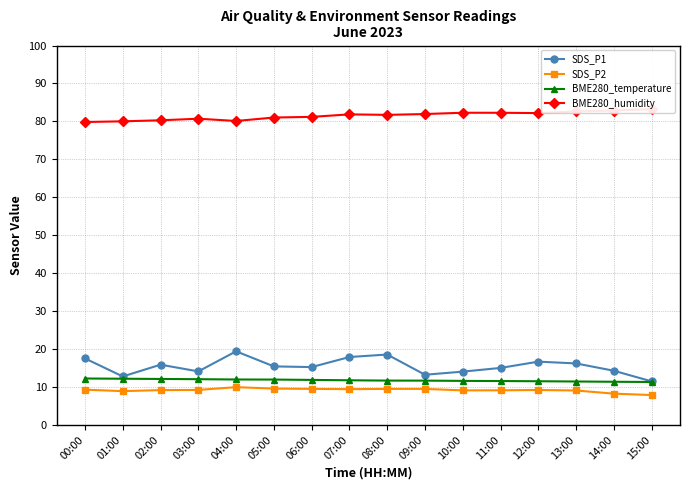

At which category is the sum across all series the highest?

08:00